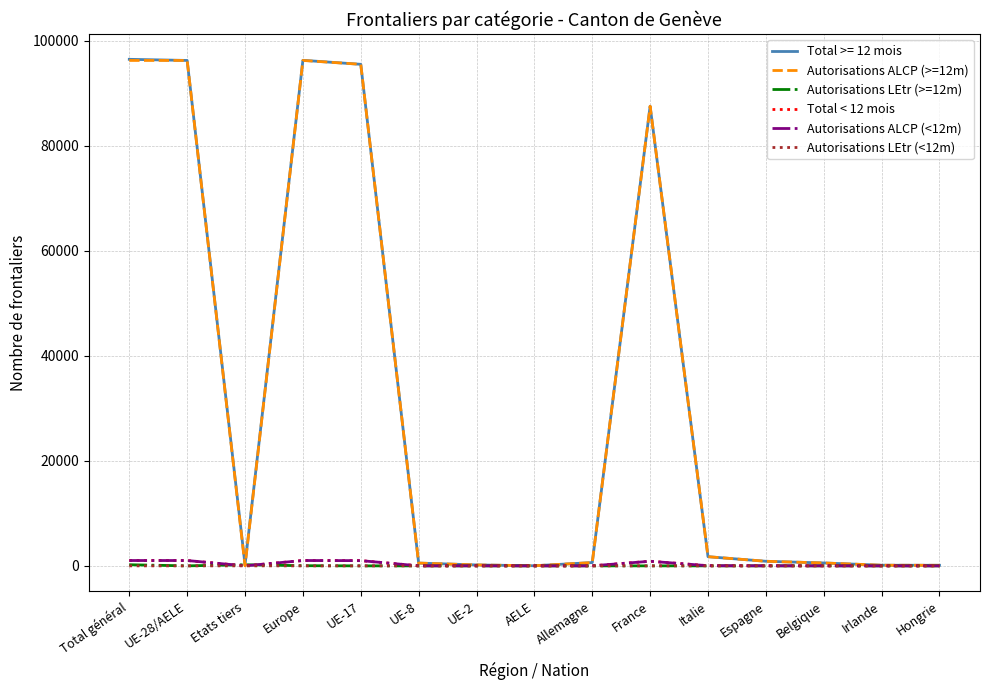

What is the greatest value displayed?

96428